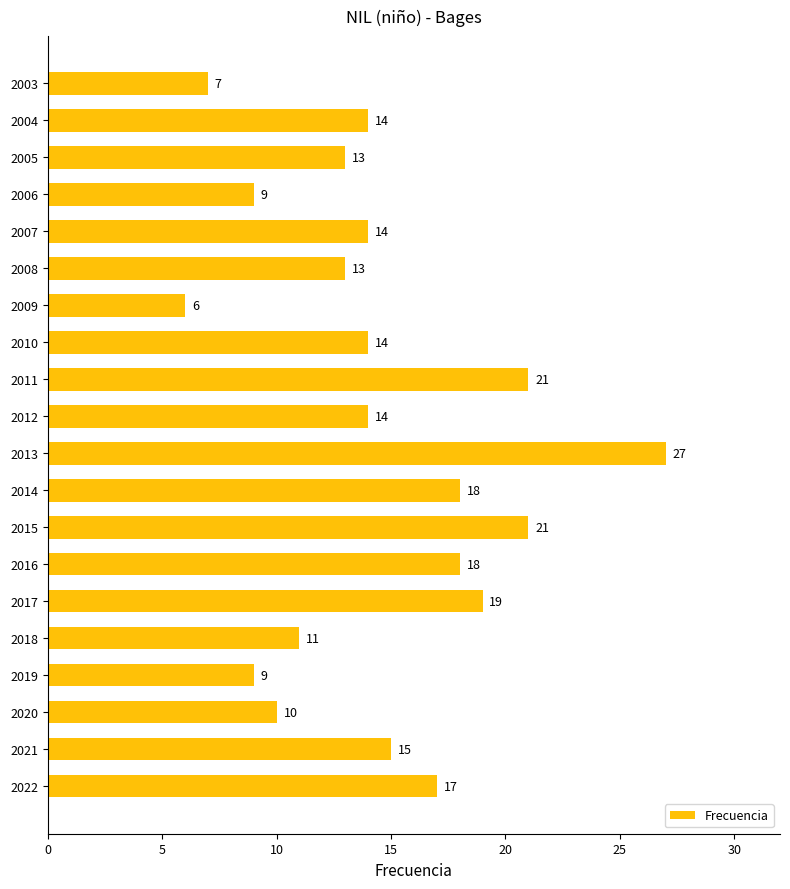

What value does the data have at 2009, to the nearest 5?

5